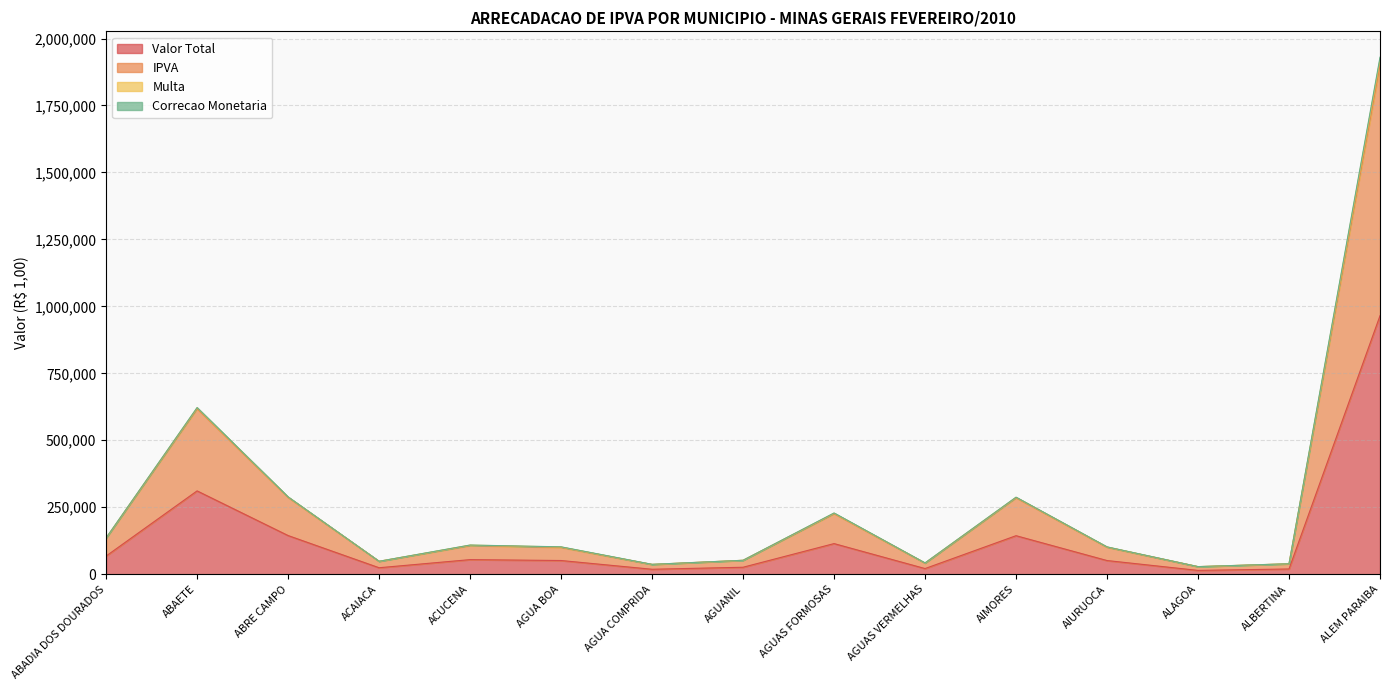

Where is Valor Total nearest to the value 489685?

ABAETE